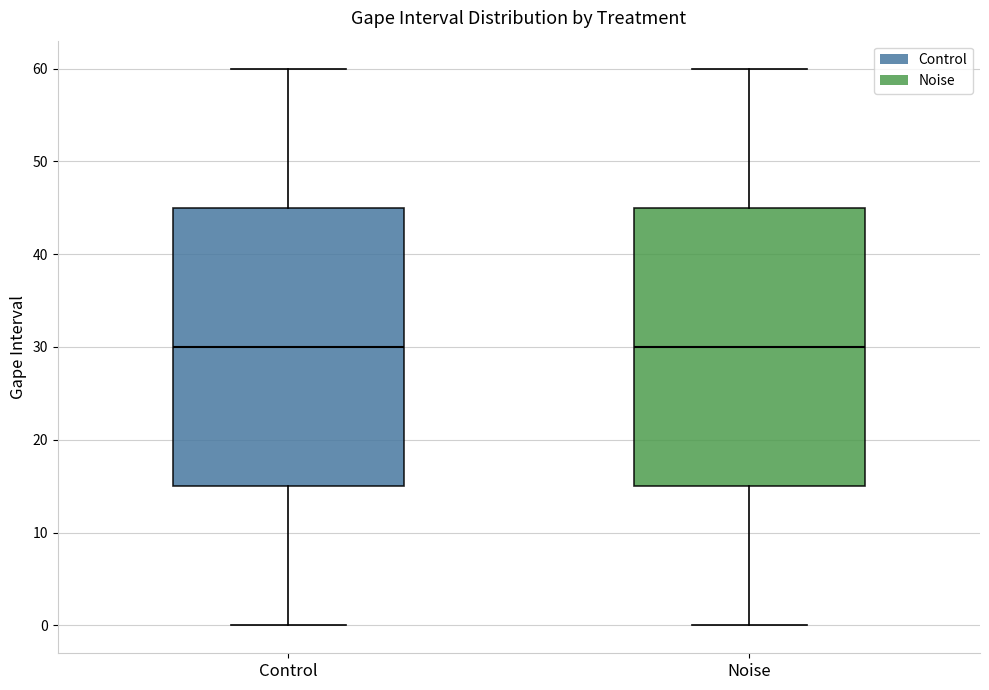

Where does the upper whisker of the box for Noise end on the y-axis? The values are not printed on the chart, so give them approximately, as read against the axis.

60